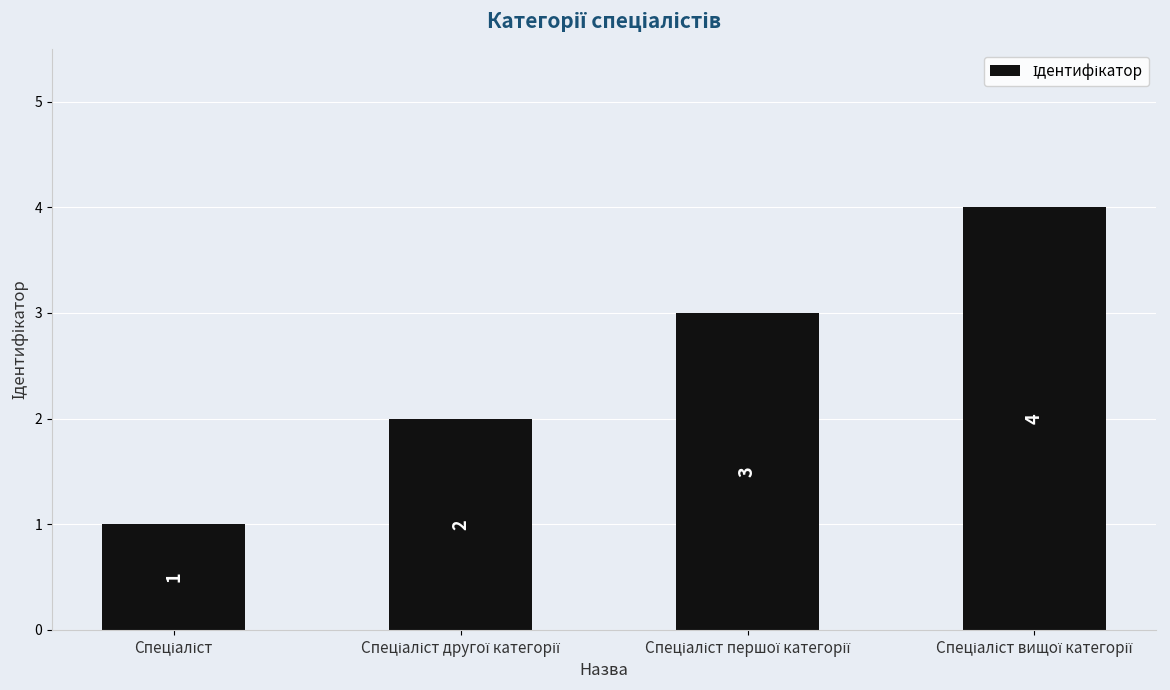

How many values are between 2 and 4?

3